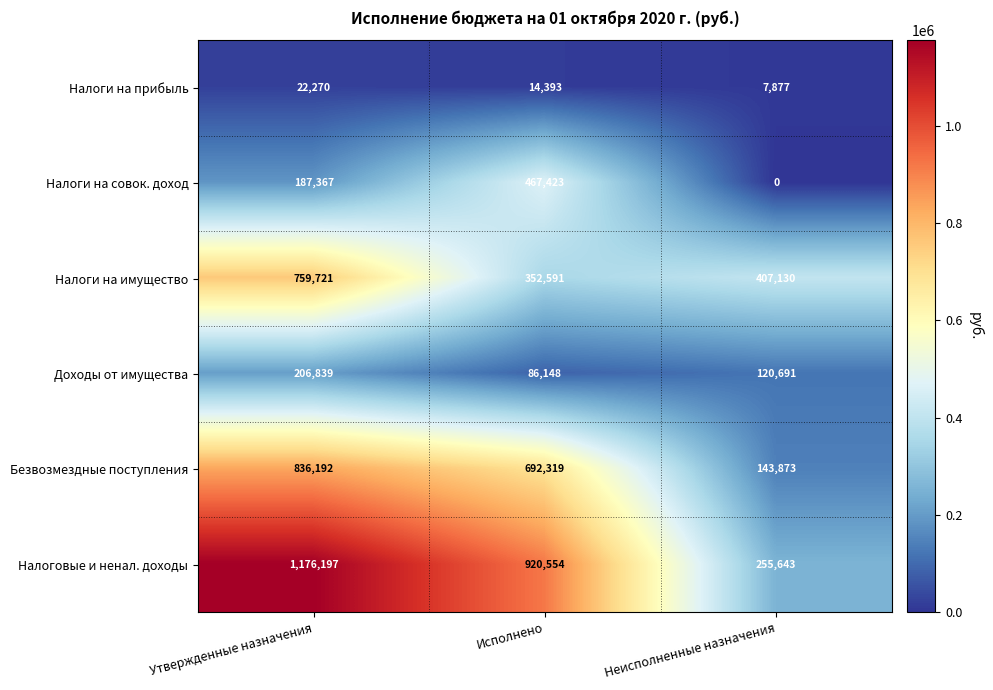

Which series has the largest total across all categories?

Налоговые и ненал. доходы